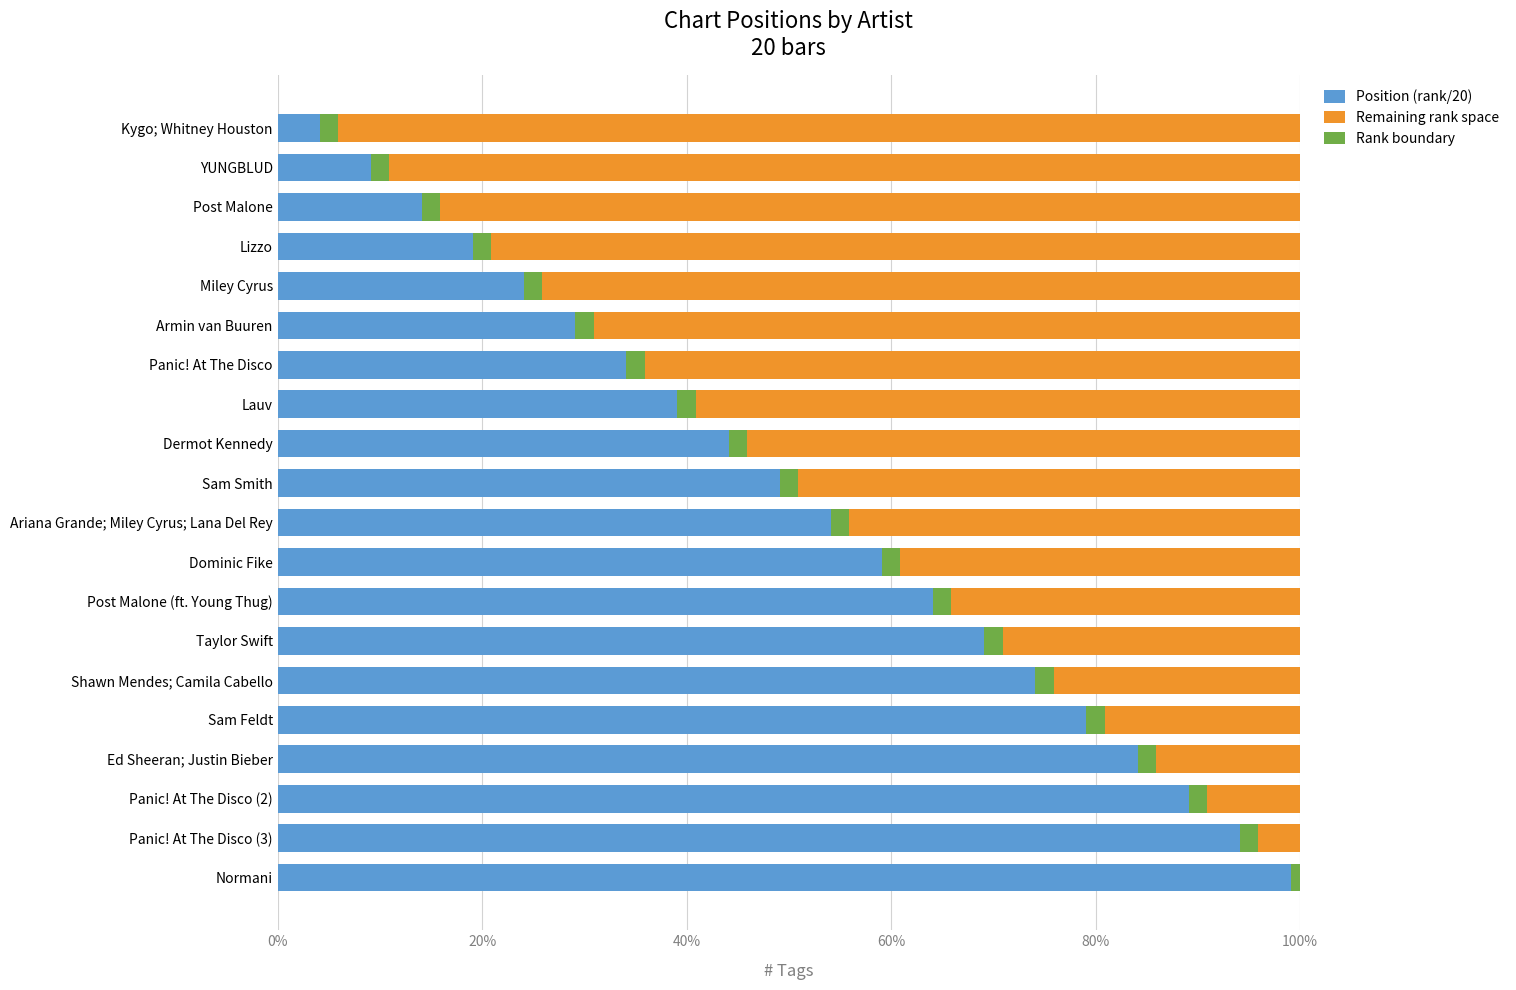

What is the sum of the Position (rank/20) values at Shawn Mendes; Camila Cabello and Post Malone?

0.9